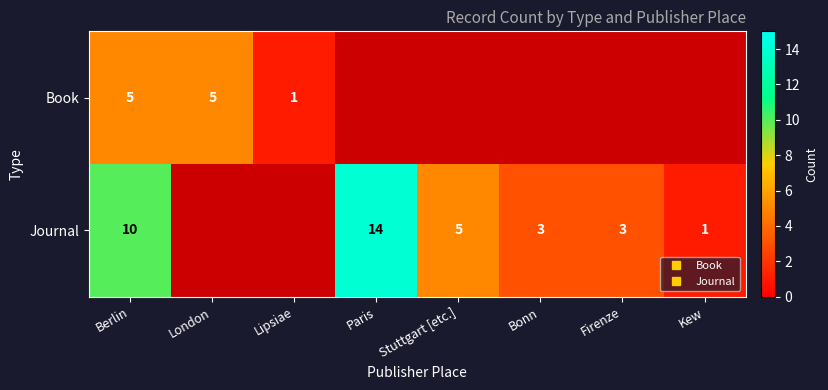

Is it true that Book equals 0 at Bonn?

True